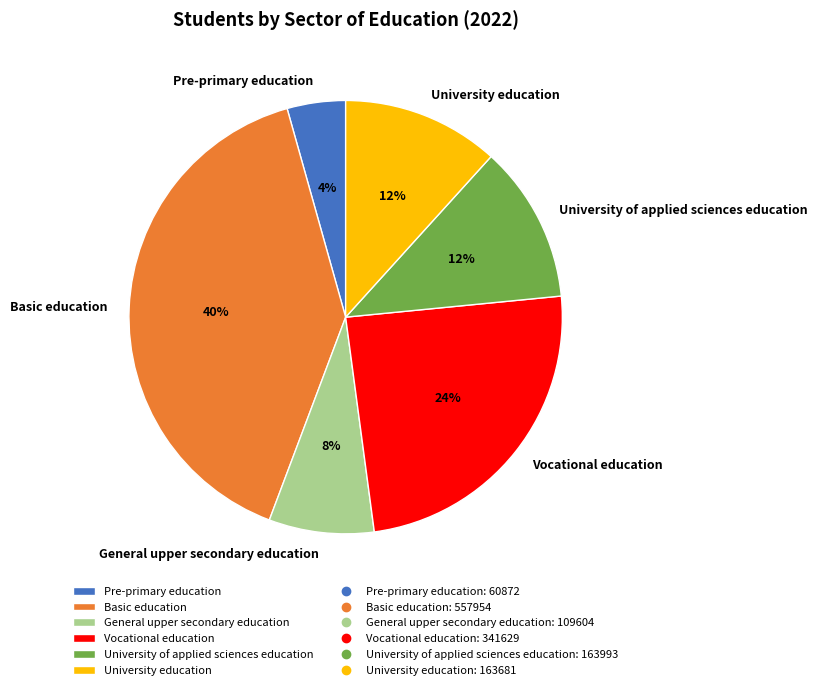

Is Basic education the majority of the pie?

No